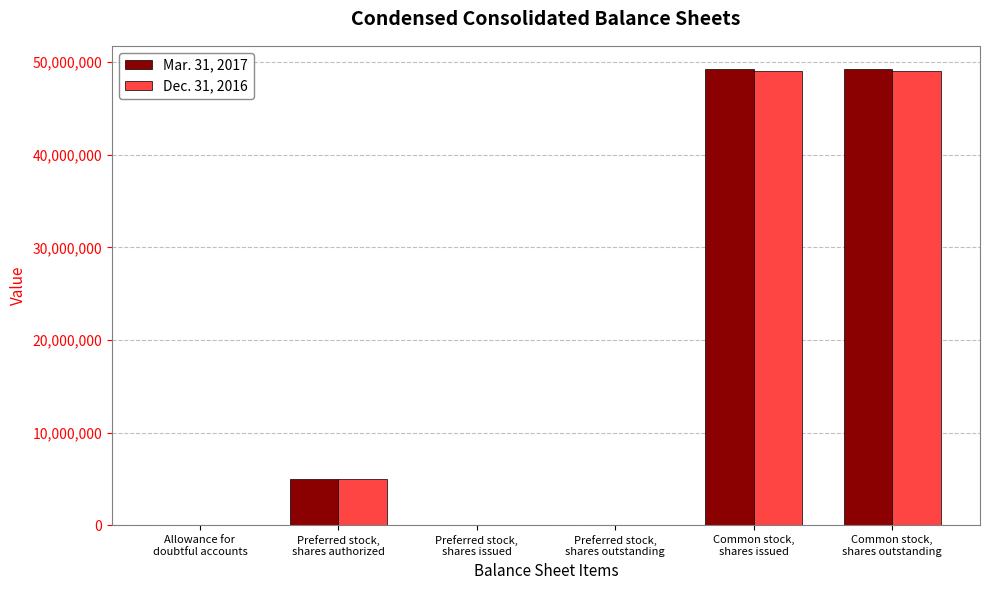

What is the difference between the Mar. 31, 2017 values at Common stock,
shares issued and Allowance for
doubtful accounts?

49297363